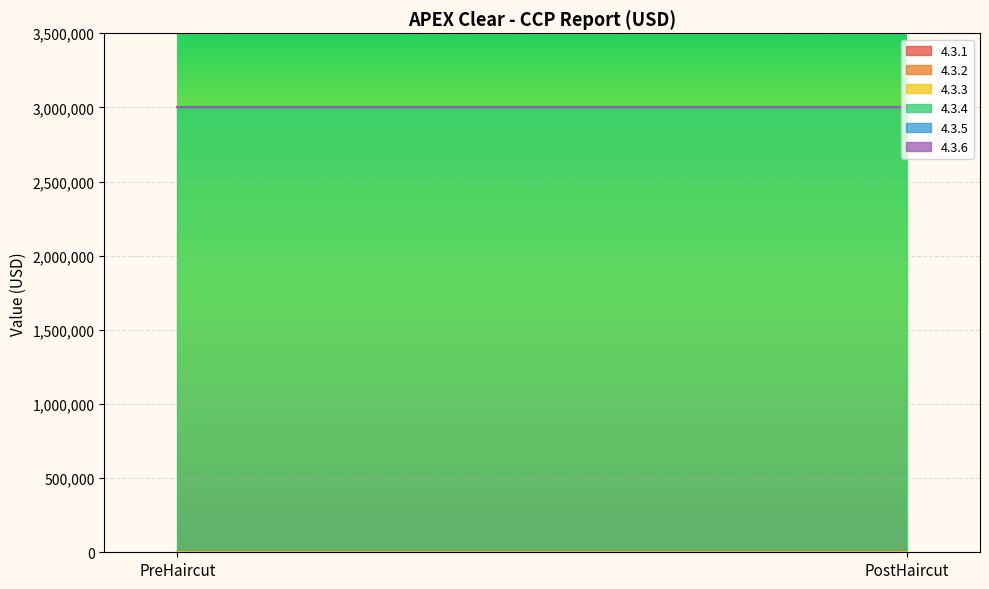

Which series has the largest total across all categories?

4.3.4